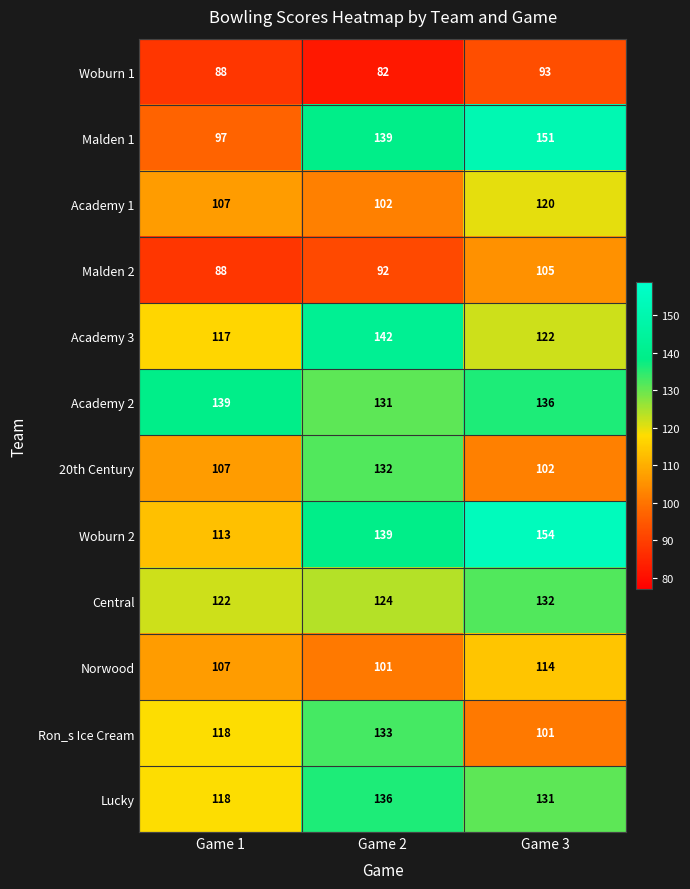

What is the sum of all Malden 1 values?

387